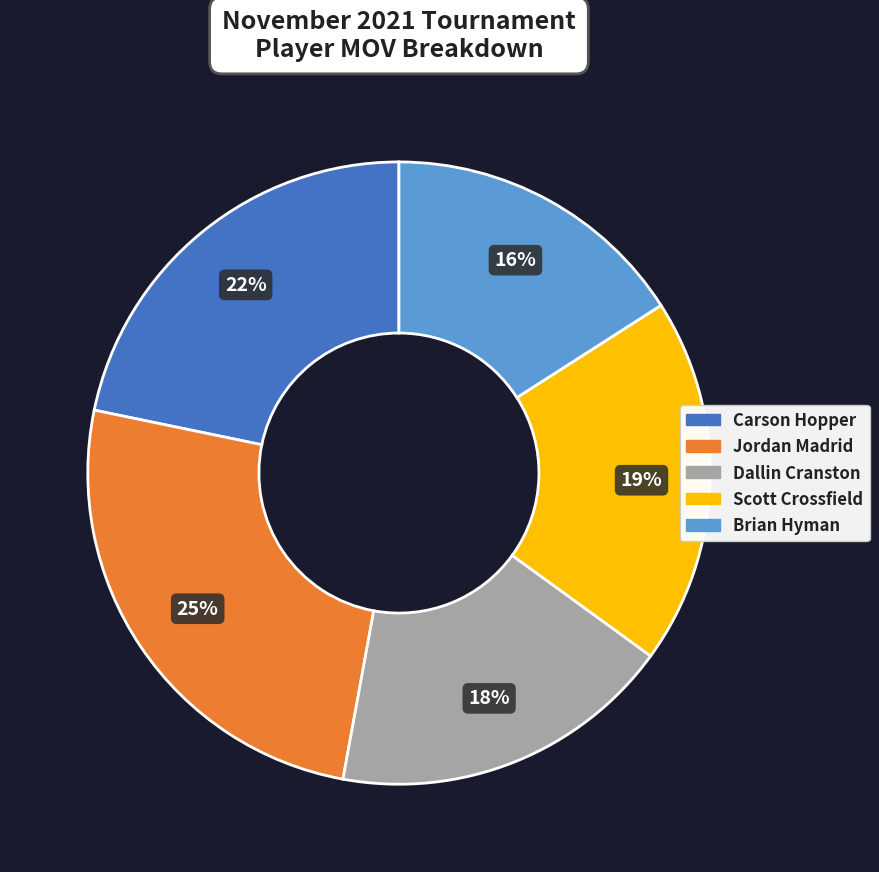

To the nearest percent, what is the average slice percentage?

20%